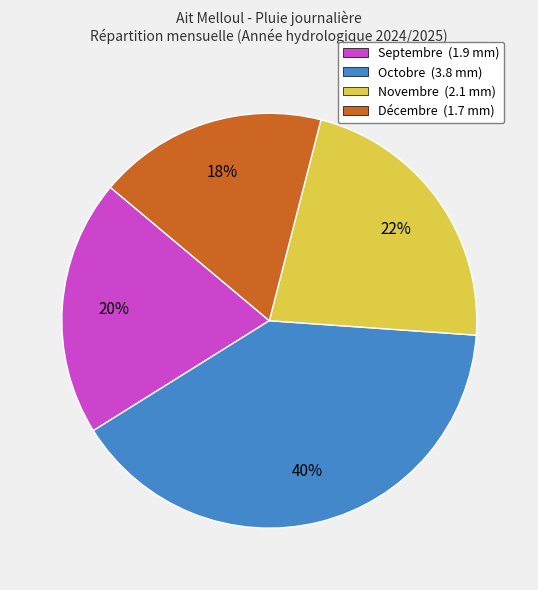

Which has a higher value, Octobre or Novembre?

Octobre